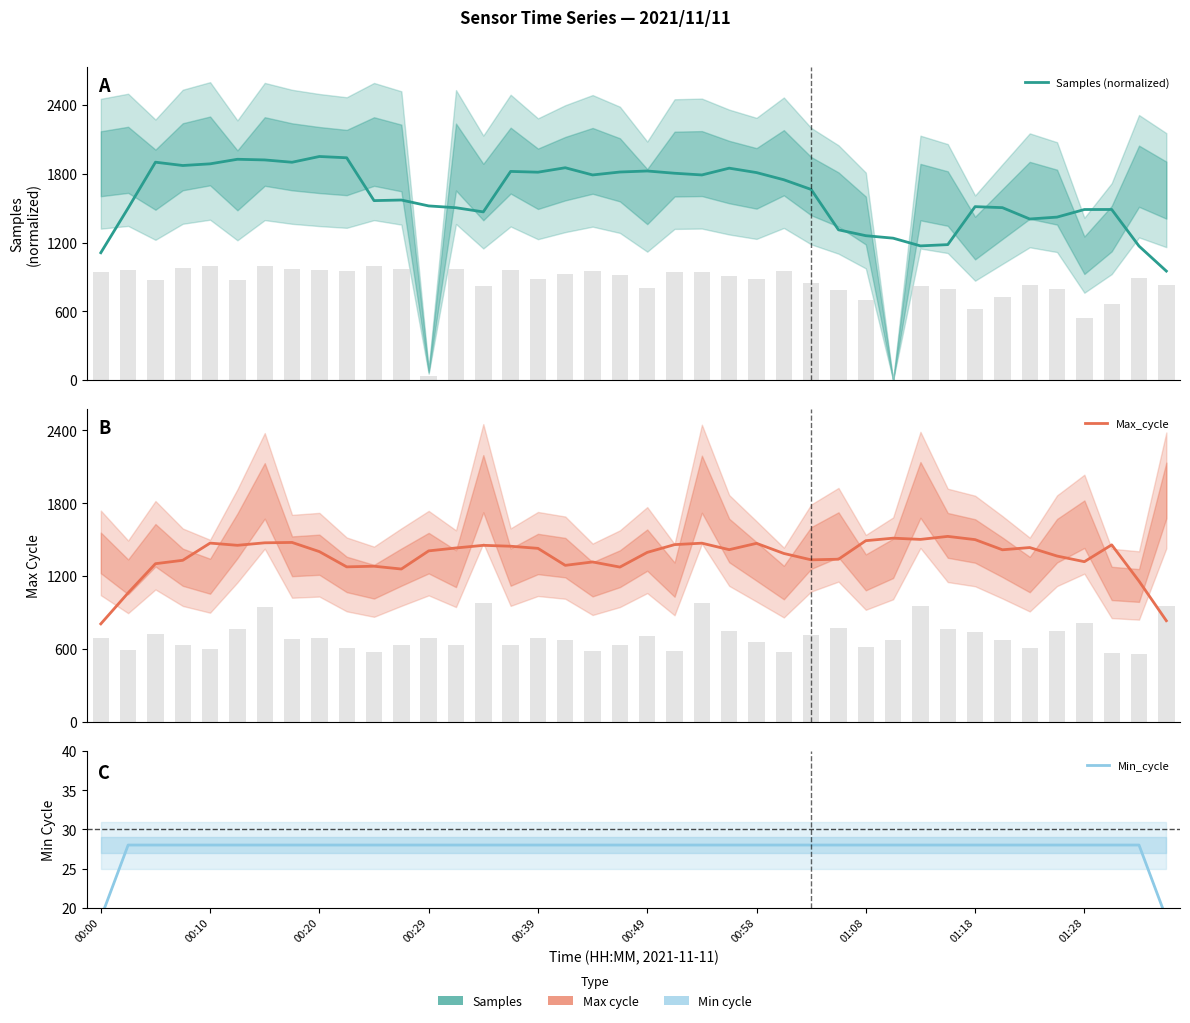

Reading left to right, list all the values displayed in this chart.

Samples (normalized): 1112.0	1501.8	1901.8	1872.8	1887.4	1927.3	1921.5	1901.3	1951.5	1940.2	1566.6	1571.8	1520.4	1504.5	1468.2	1821.2	1814.6	1853.3	1790.5	1816.1	1825.0	1805.4	1790.5	1849.6	1811.1	1748.5	1664.0	1311.9	1260.6	1238.9	1171.6	1182.7	1514.0	1505.2	1406.3	1422.7	1488.9	1489.2	1169.9	951.9
Max_cycle: 808.4	1063.2	1303.2	1331.2	1472.6	1454.4	1475.0	1478.0	1402.6	1277.2	1282.4	1259.4	1408.6	1432.6	1454.2	1446.8	1429.4	1289.6	1317.6	1275.4	1396.2	1460.0	1472.0	1418.6	1470.6	1387.4	1335.0	1340.0	1492.4	1513.2	1503.0	1527.8	1501.2	1417.6	1436.0	1366.2	1319.8	1458.2	1159.8	834.2
Min_cycle: 18.7	28.0	28.0	28.0	28.0	28.0	28.0	28.0	28.0	28.0	28.0	28.0	28.0	28.0	28.0	28.0	28.0	28.0	28.0	28.0	28.0	28.0	28.0	28.0	28.0	28.0	28.0	28.0	28.0	28.0	28.0	28.0	28.0	28.0	28.0	28.0	28.0	28.0	28.0	18.7